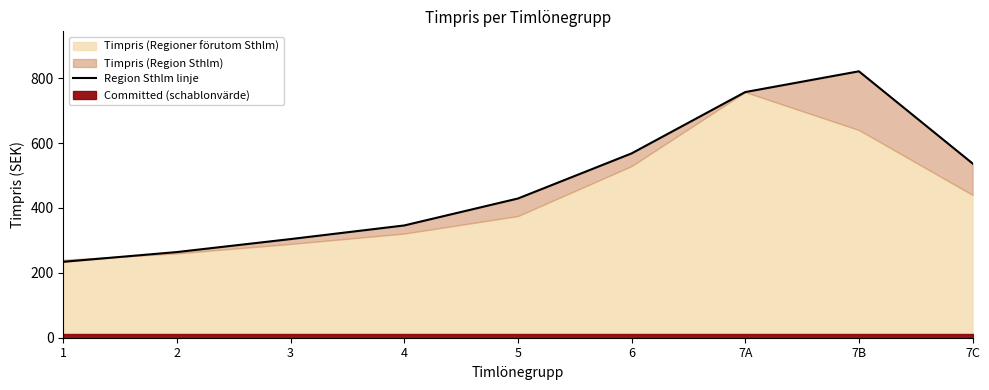

Which label corresponds to the largest value in the chart?

7B